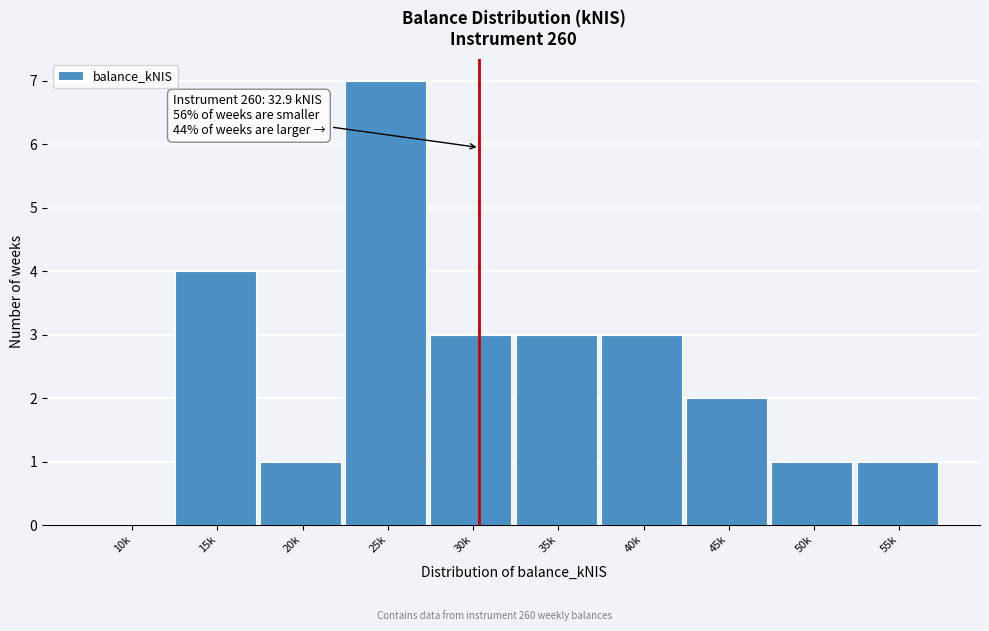

Reading left to right, transcribe all the data shown in this chart.

10k=0	15k=4	20k=1	25k=7	30k=3	35k=3	40k=3	45k=2	50k=1	55k=1